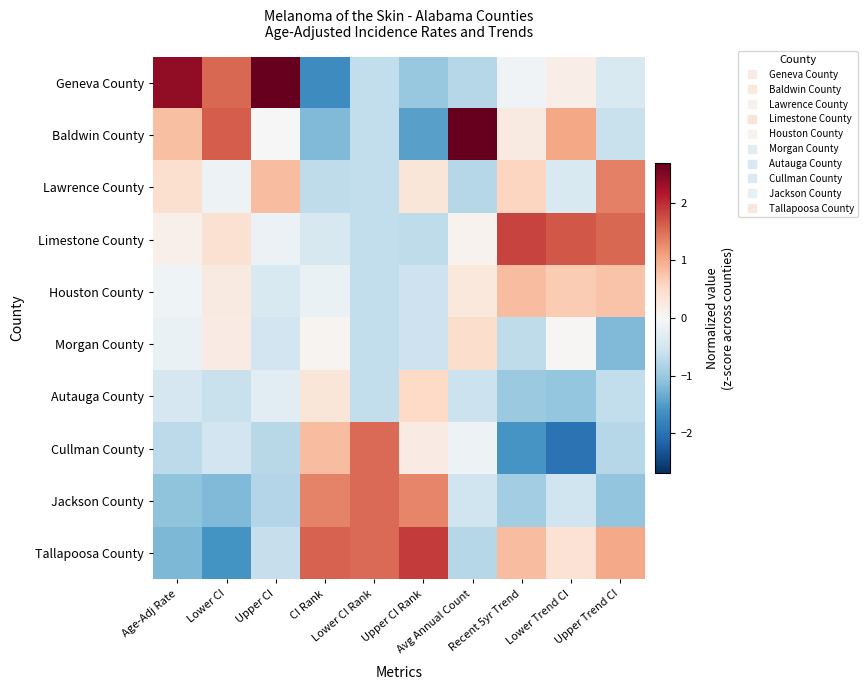

How many data points does each series have?

10